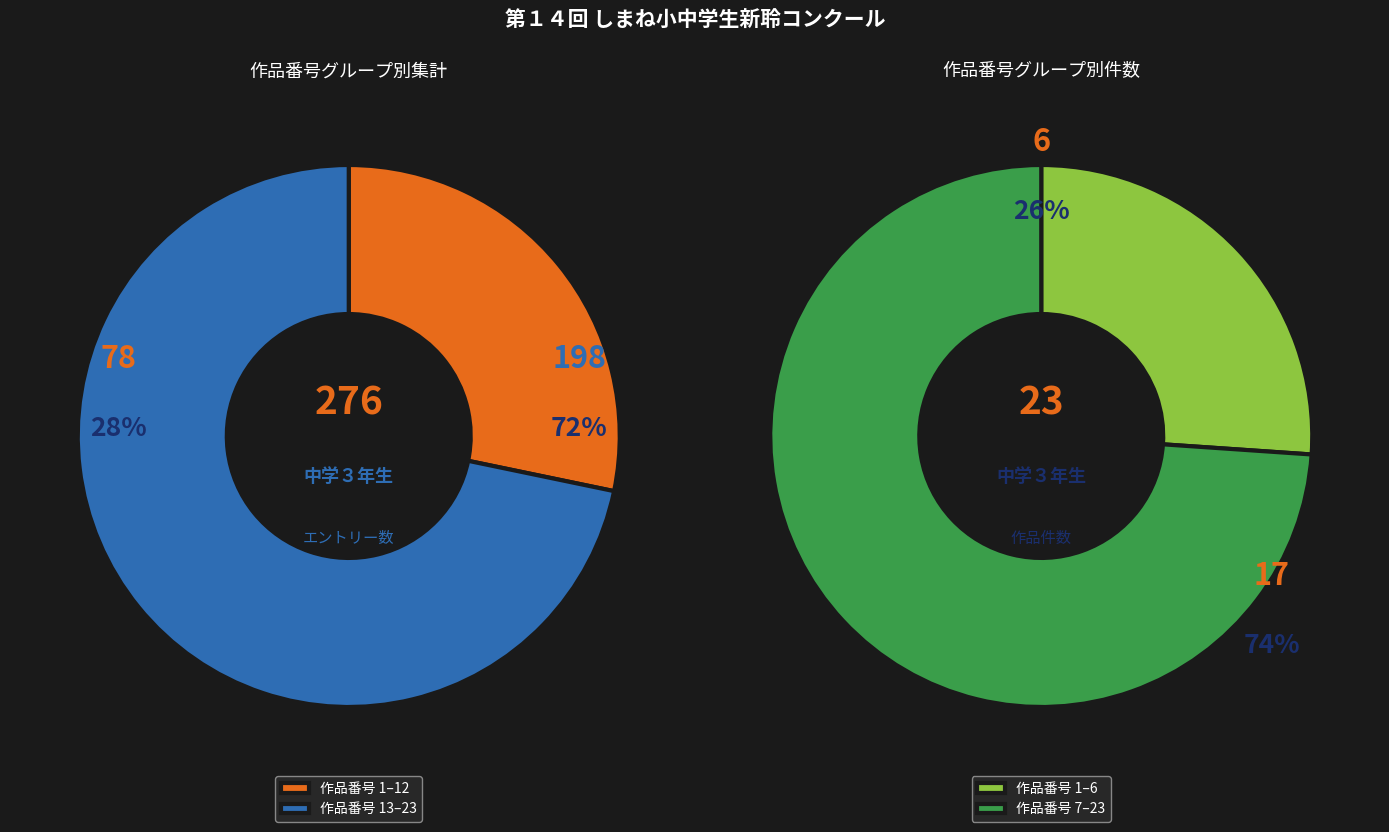

What portion of the pie excludes 18?

93.5%